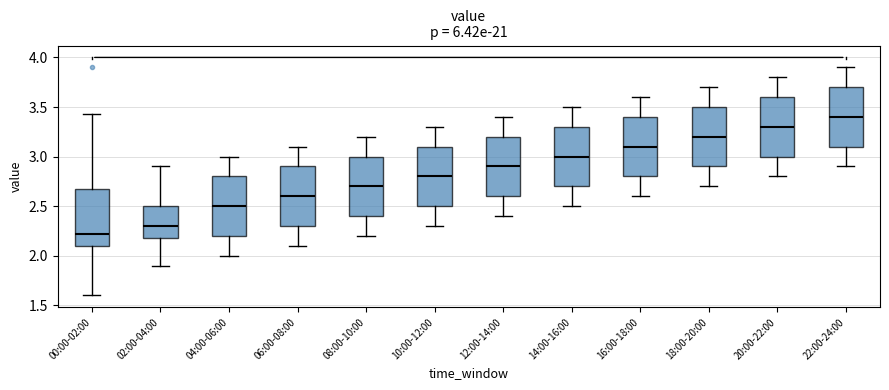

Where does the upper whisker of the box for 22:00-24:00 end on the y-axis? The values are not printed on the chart, so give them approximately, as read against the axis.

3.90